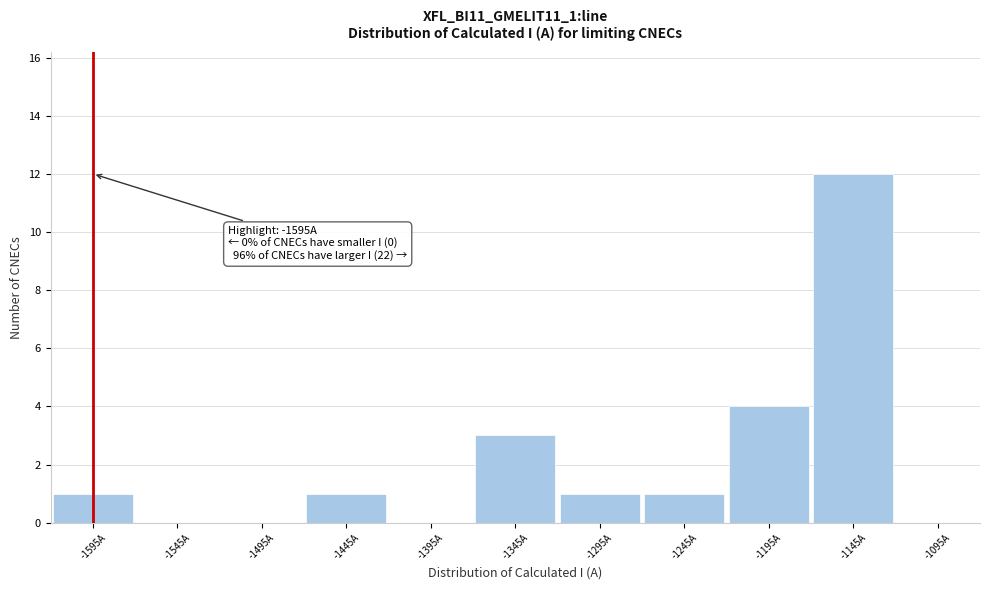

Which range on the x-axis has the tallest bar?

-1170 to -1120